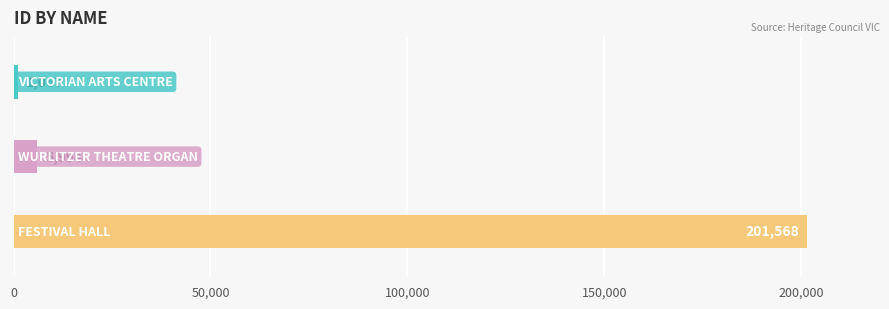

What is the sum of all values?

208629